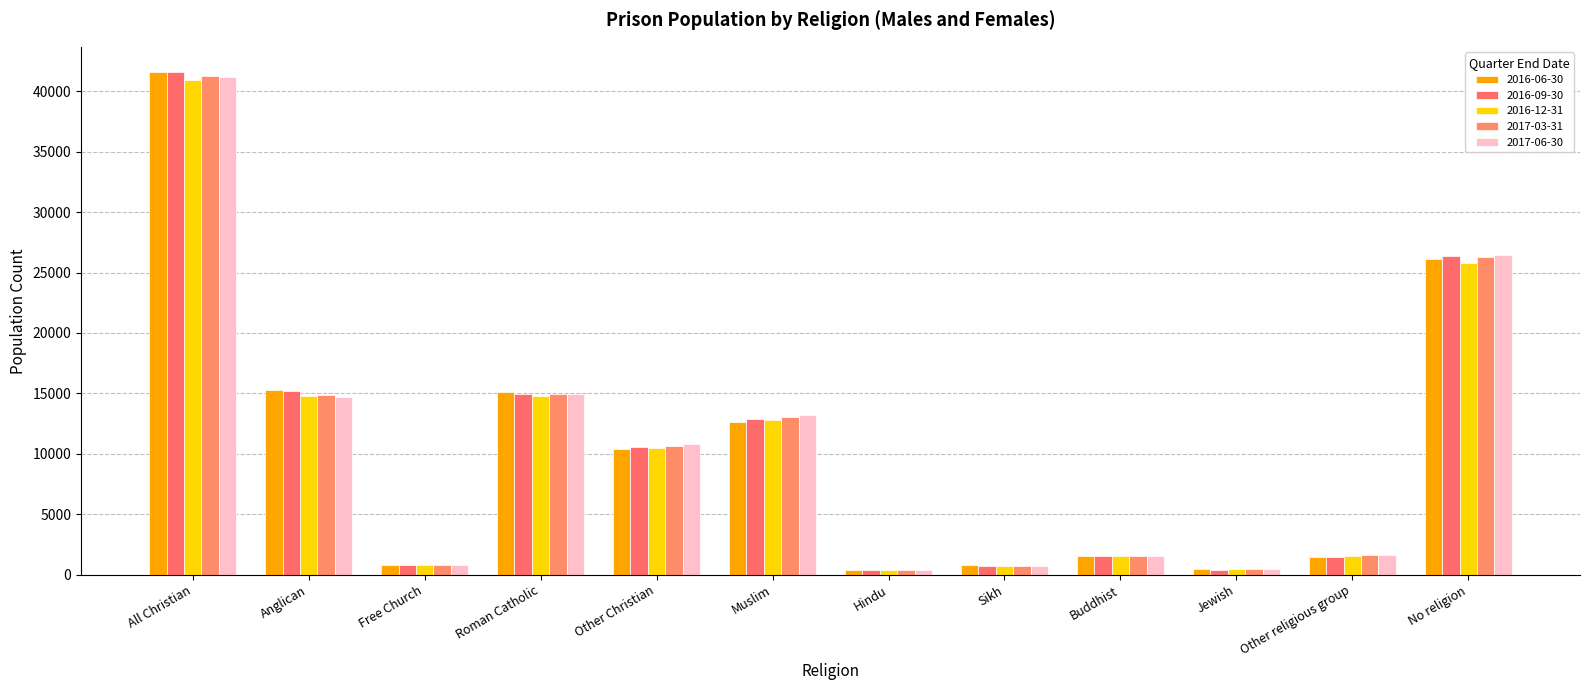

Rank the series by their maximum value, from lowest to highest.

2016-12-31, 2017-06-30, 2017-03-31, 2016-09-30, 2016-06-30